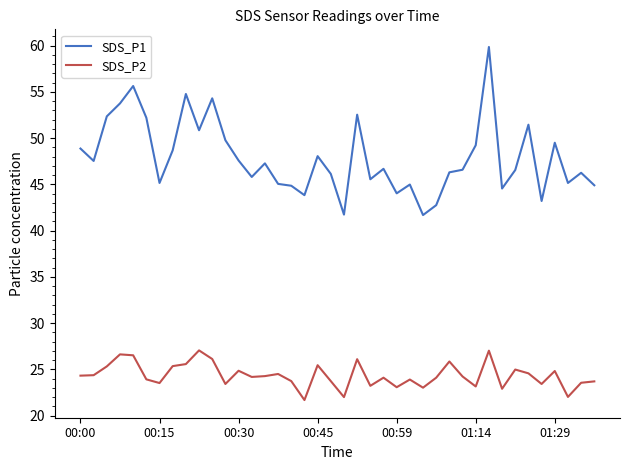

True or false: SDS_P2 and SDS_P1 cross at least once.

False